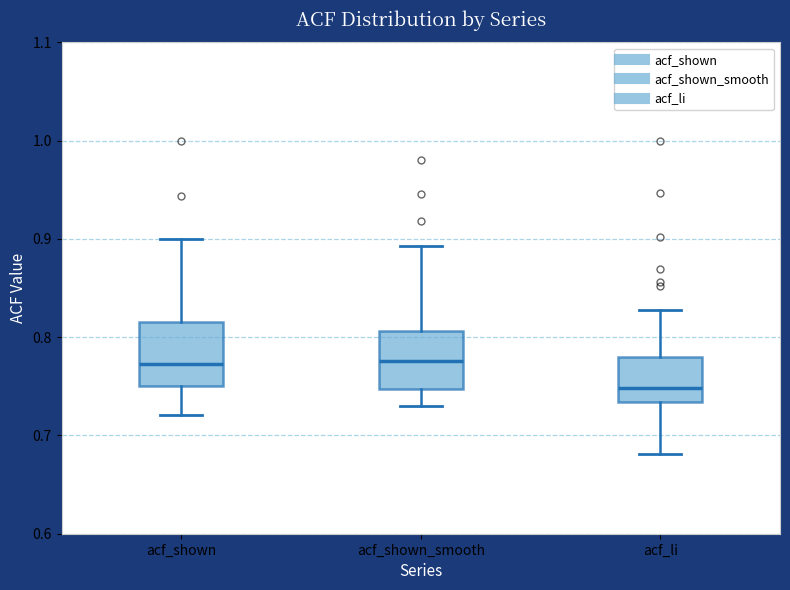

Which box's median line is the lowest?

acf_li